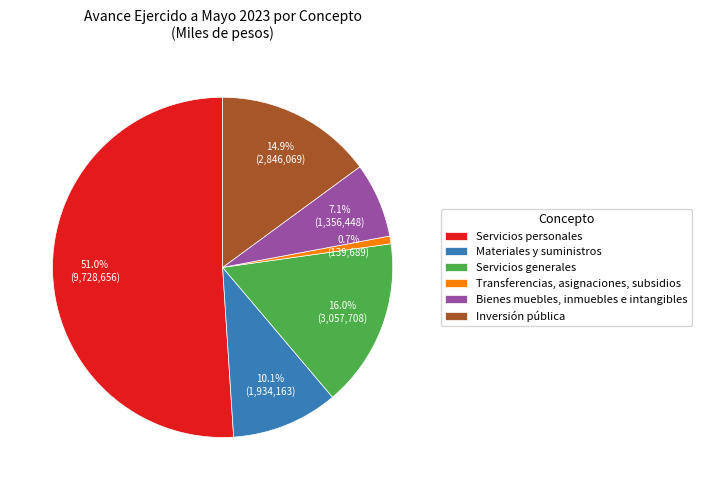

What percentage is the Inversión pública slice, to the nearest percent?

15%